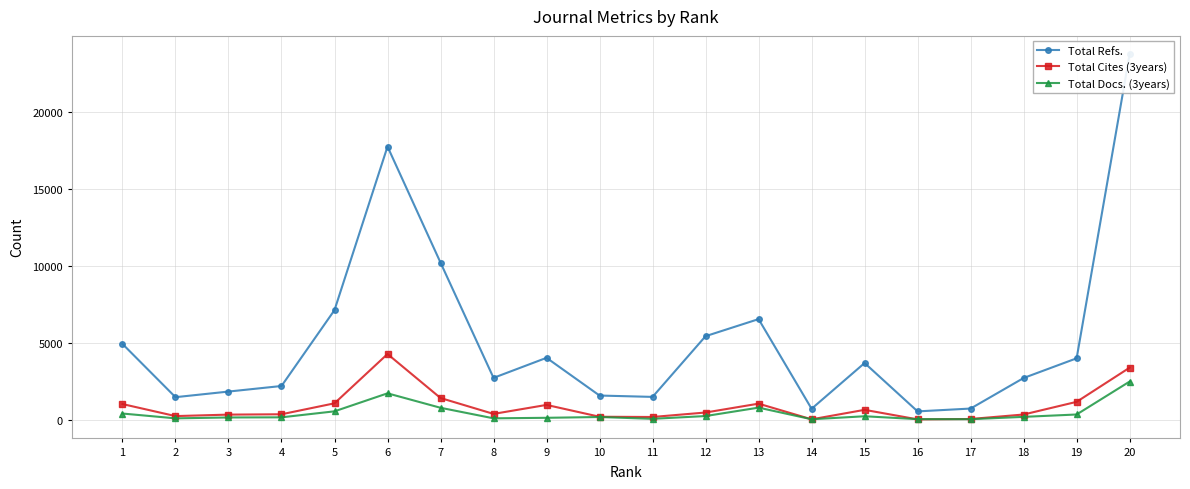

At how many categories does at least one series exceed 12418?

2